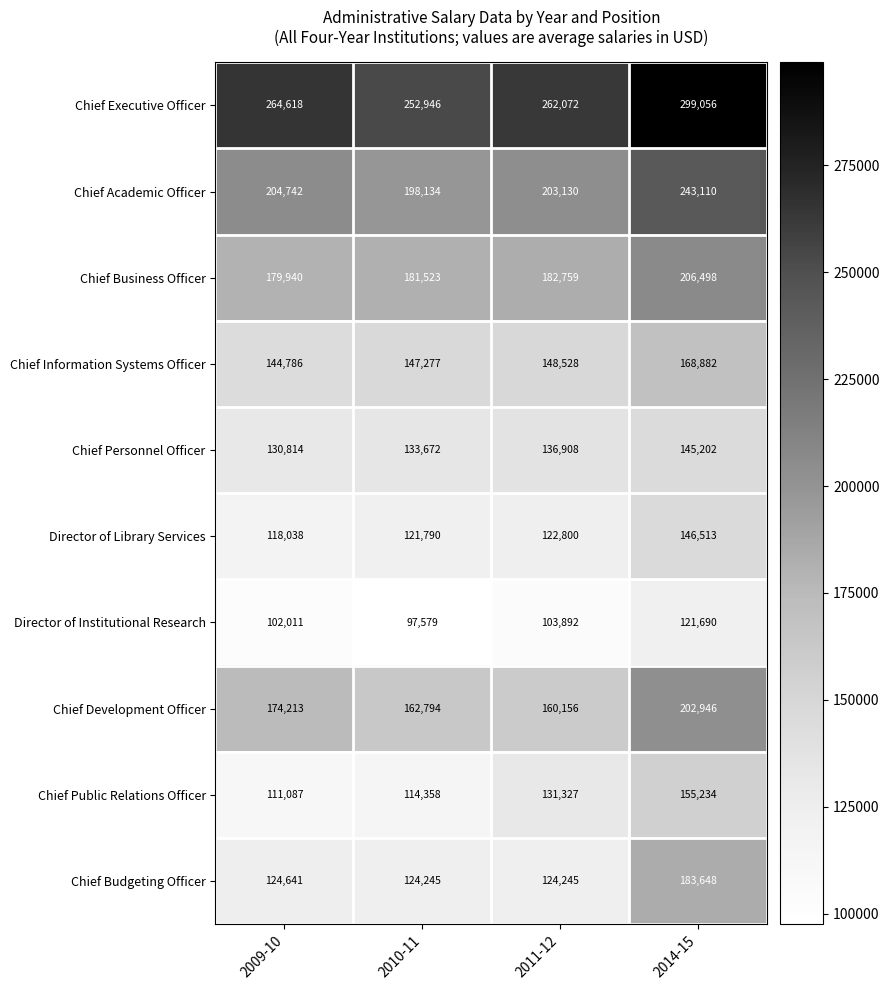

The Chief Academic Officer series shows 65192 at 2010-11. True or false?

False